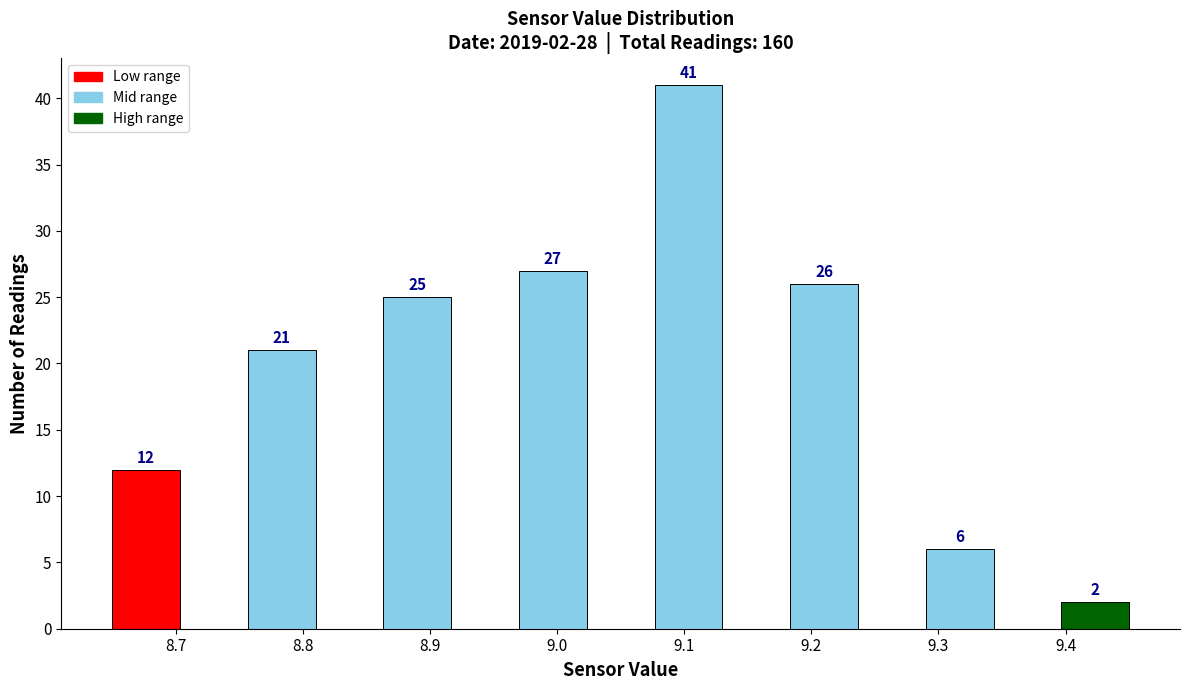

Over which range of the x-axis is the bar tallest?

9.08 to 9.13